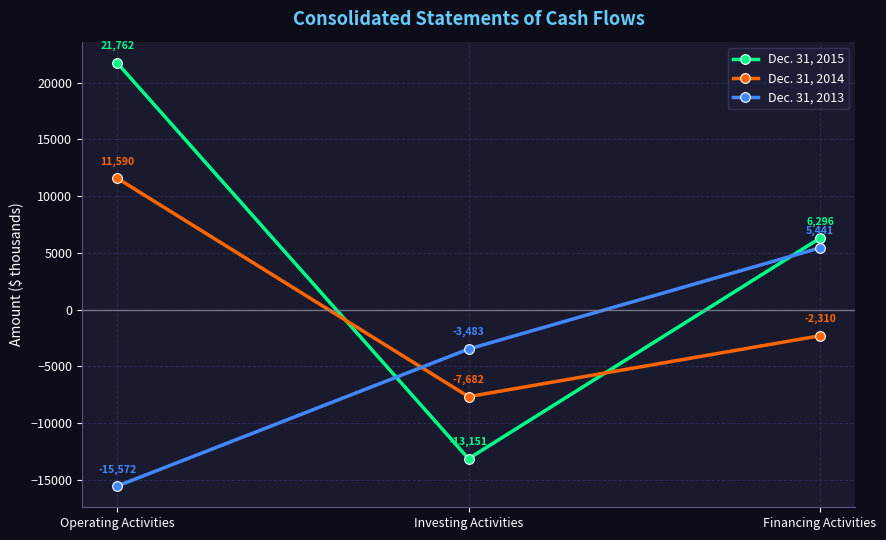

At which label does Dec. 31, 2014 reach its peak?

Operating Activities